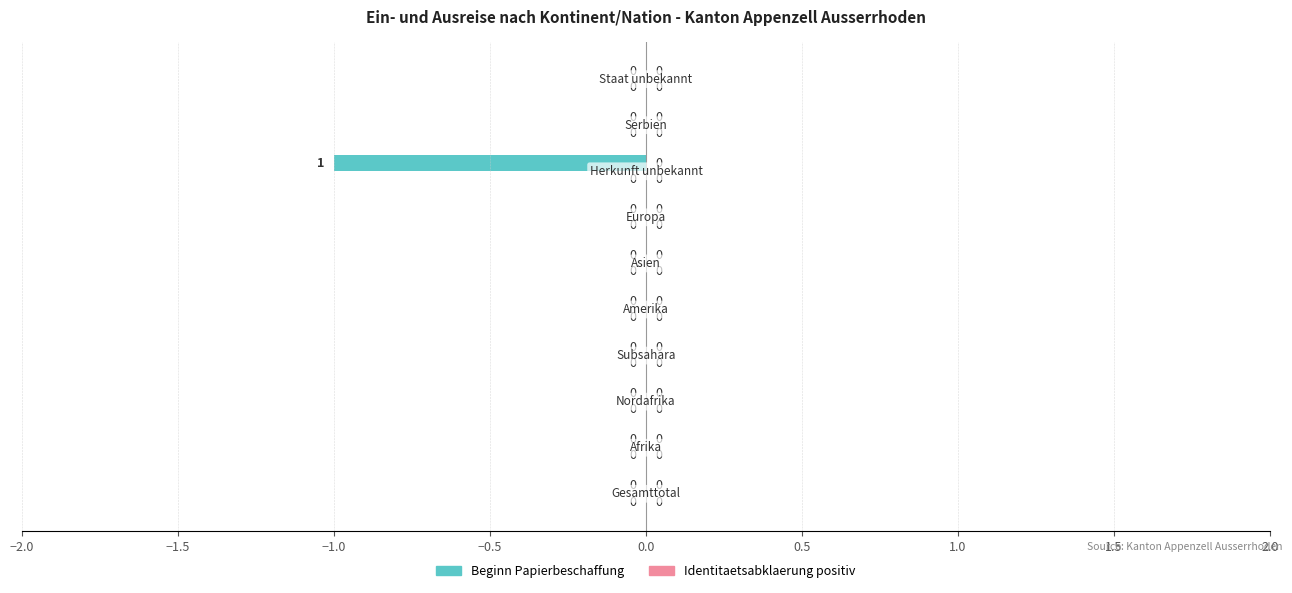

How many values are between 0 and 1?

9